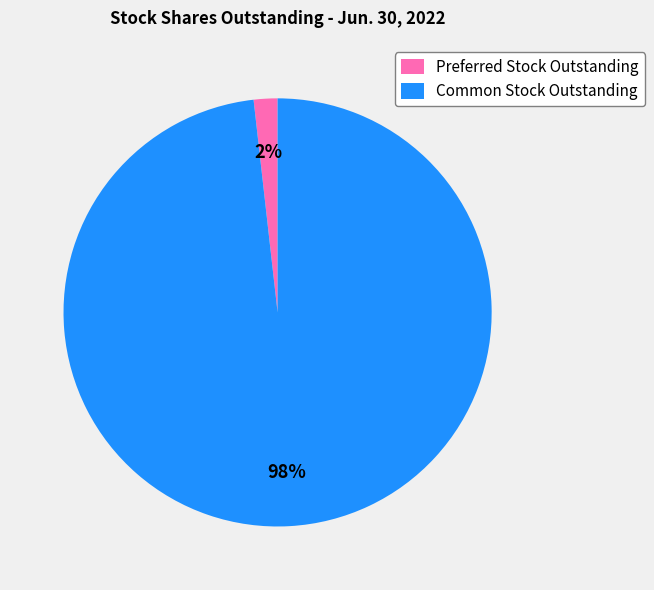

Which slice is the smallest?

Preferred Stock Outstanding